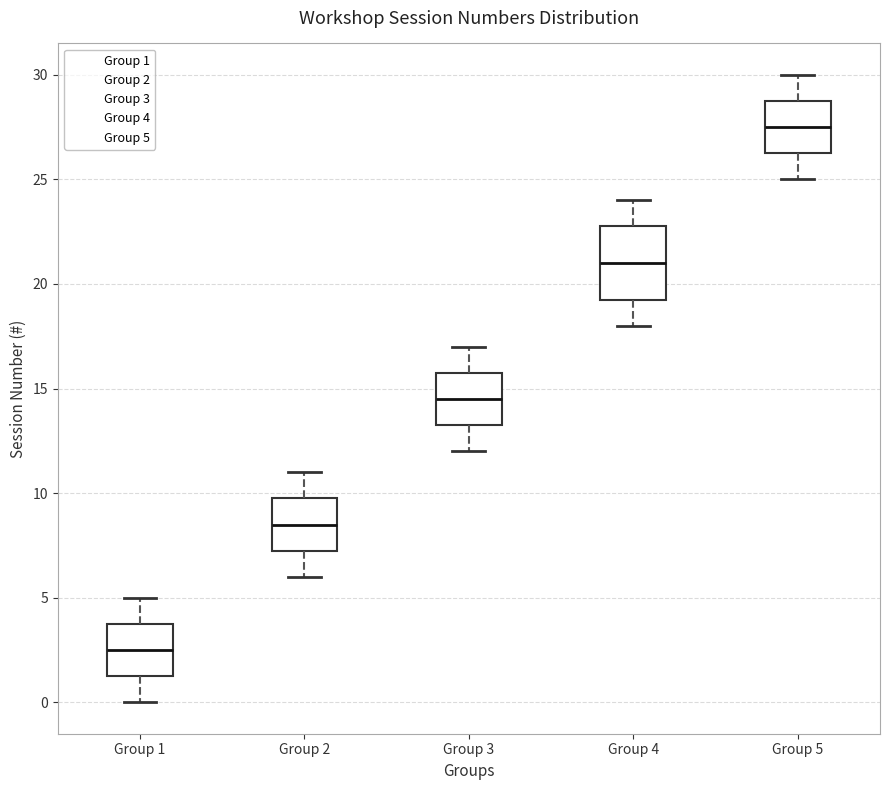

Reading left to right, transcribe this box plot: for each box, give where its median line is, the range the box spans, and where its two whiskers end, as read against the y-axis. The values are not printed on the chart, so give them approximately, as read against the axis.

Group 1: median 2.5, box 1.5 to 4.0, whiskers 0.0 to 5.0
Group 2: median 8.5, box 7.5 to 10.0, whiskers 6.0 to 11.0
Group 3: median 14.5, box 13.5 to 16.0, whiskers 12.0 to 17.0
Group 4: median 21.0, box 19.5 to 23.0, whiskers 18.0 to 24.0
Group 5: median 27.5, box 26.5 to 29.0, whiskers 25.0 to 30.0